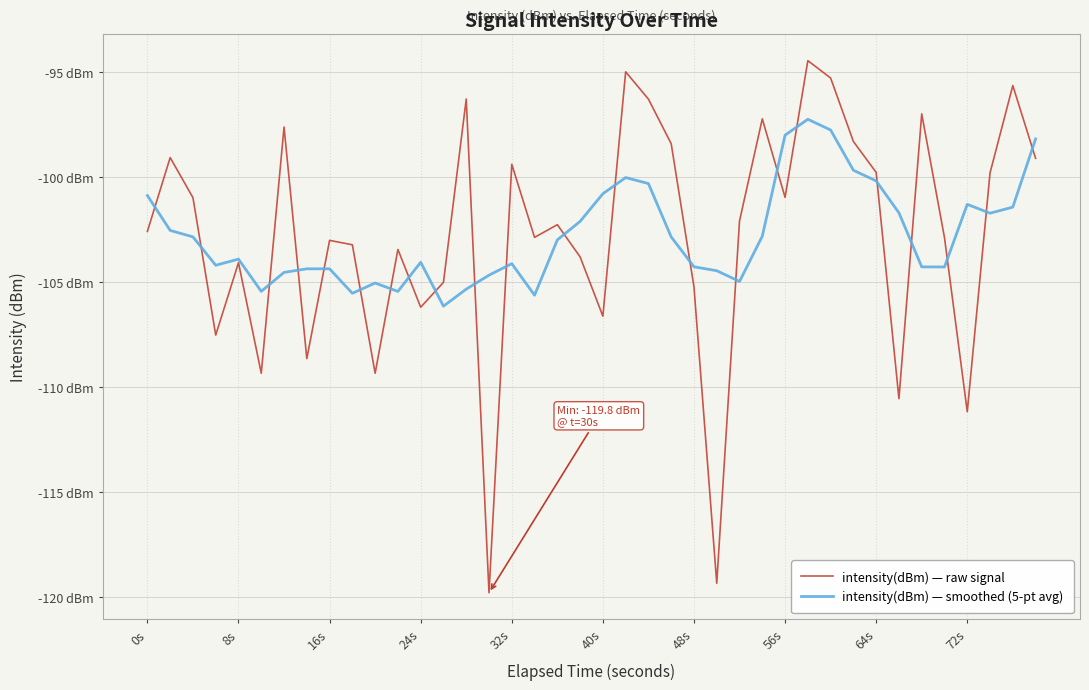

Rank the series by their maximum value, from highest to lowest.

intensity(dBm) — raw signal, intensity(dBm) — smoothed (5-pt avg)